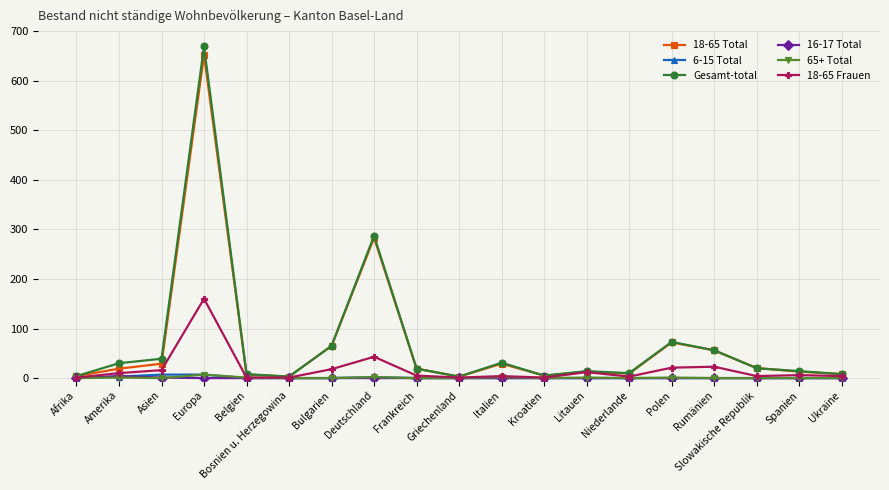

What is the label of the 6th point from the right?

Niederlande